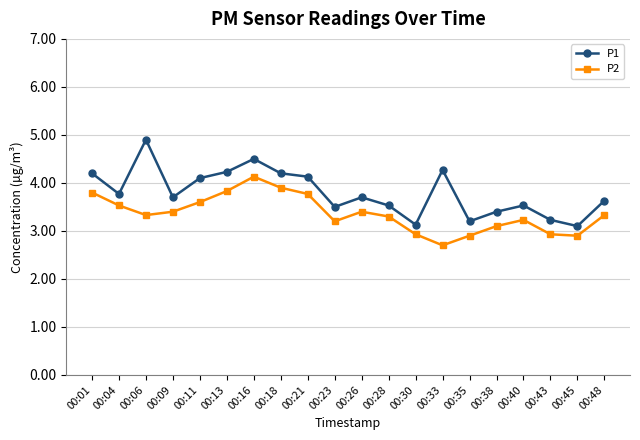

At which category is the sum across all series the highest?

00:16